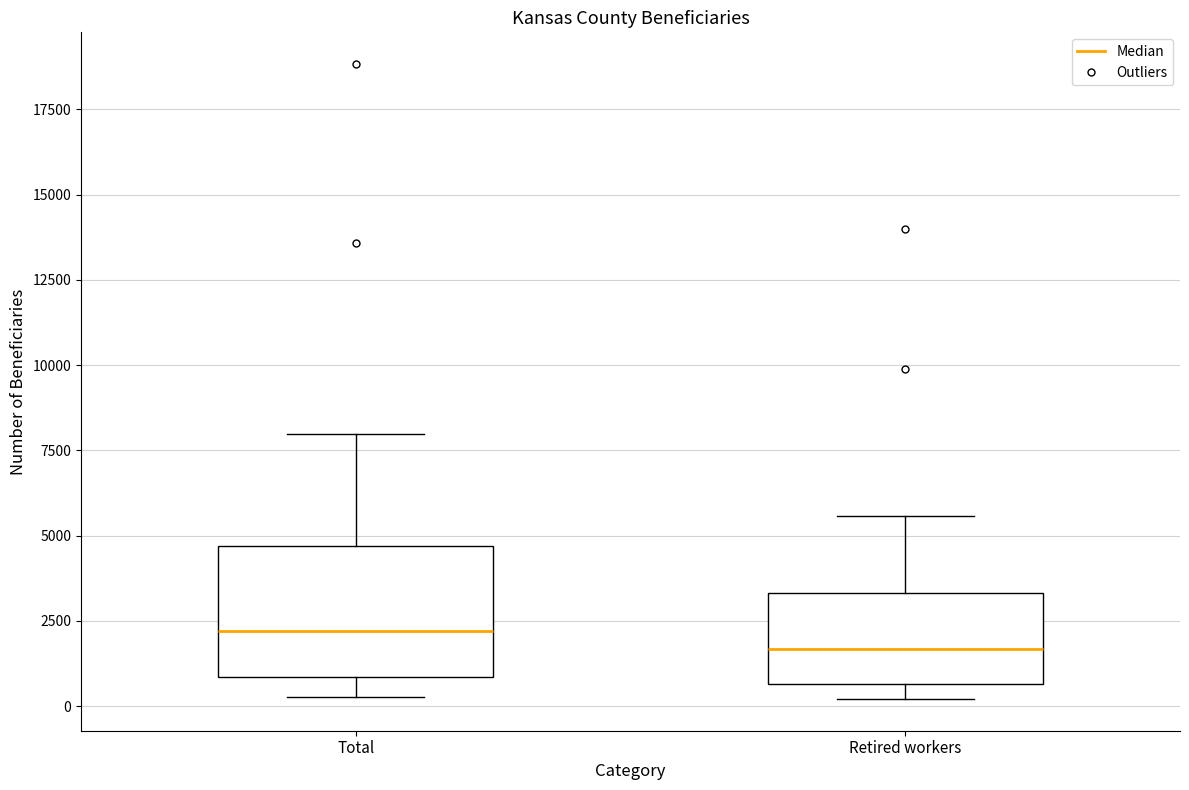

Reading left to right, read every box against the y-axis: the position of its median line, the range the box covers, and the ends of its whiskers. The values are not printed on the chart, so give them approximately, as read against the axis.

Total: median 2000, box 1000 to 4500, whiskers 500 to 8000
Retired workers: median 1500, box 500 to 3500, whiskers 0 to 5500